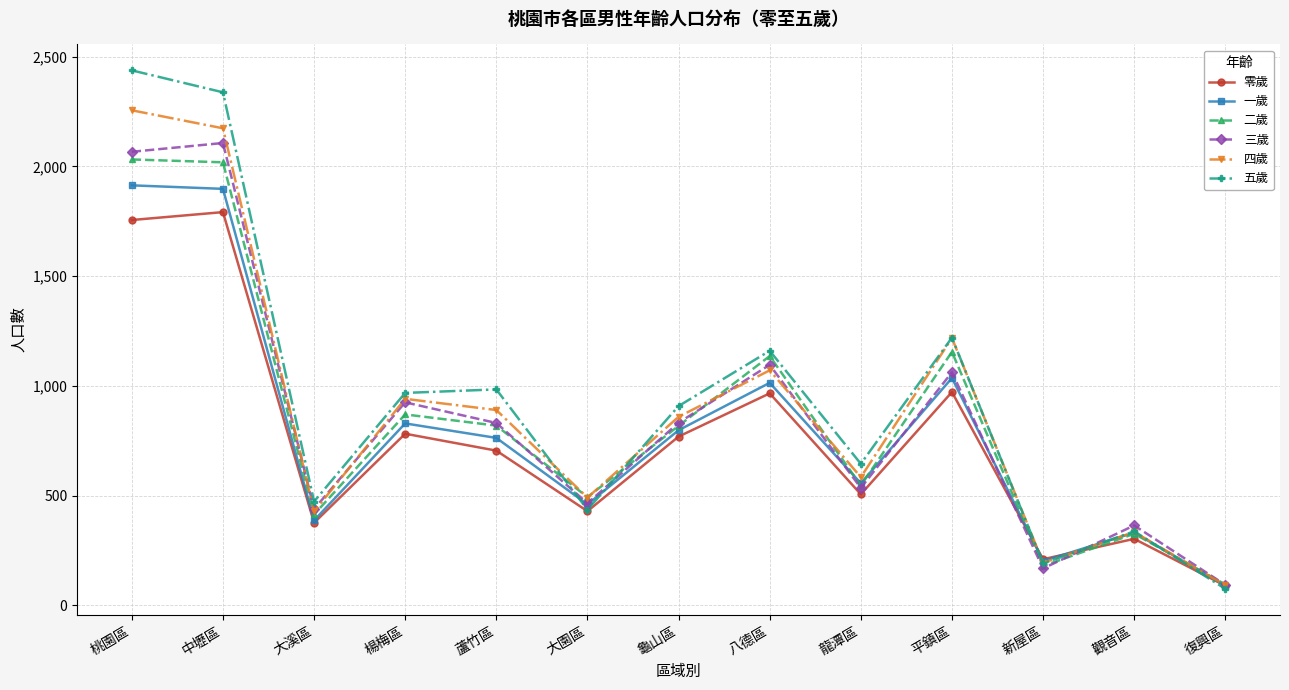

What is the value of the 二歲 point at the 12th from the left?

326